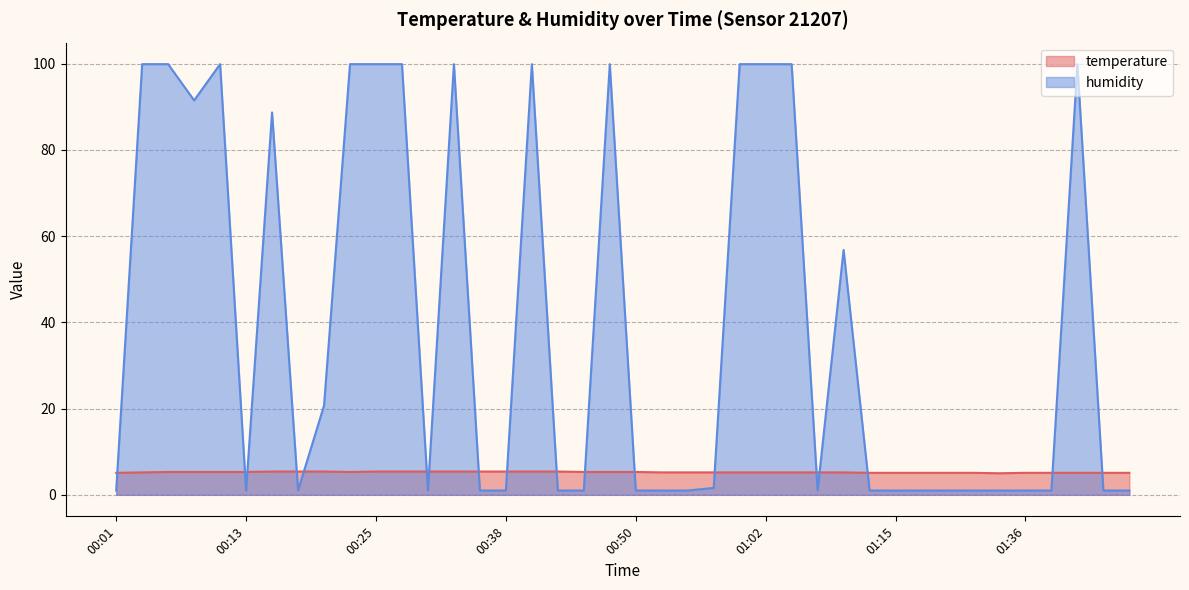

After their last crossing, which series has the higher values: humidity or temperature?

temperature